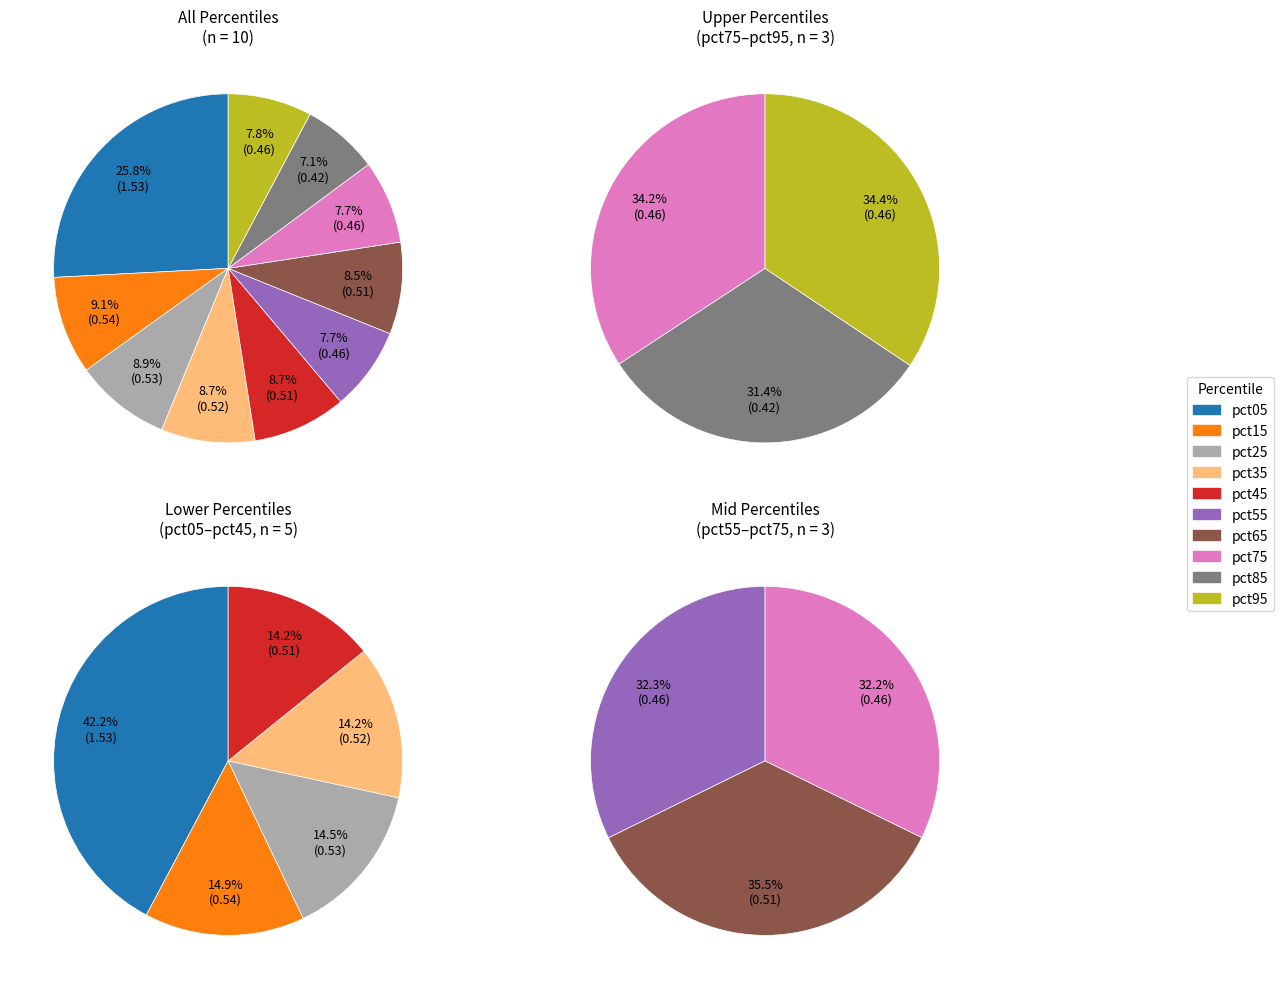

How many slices are in this pie chart?

10